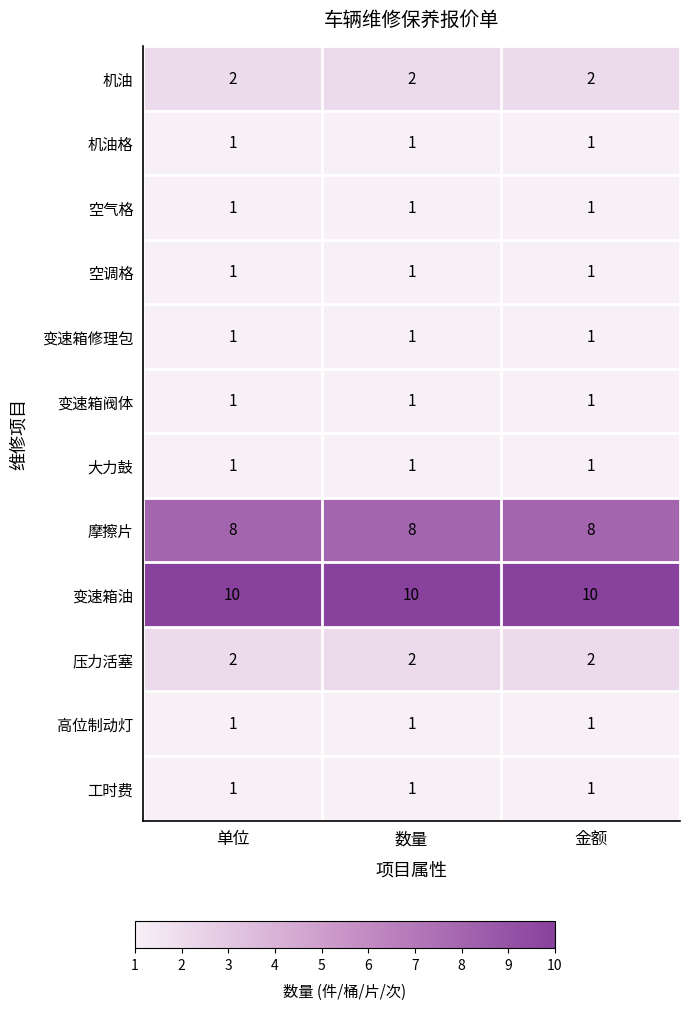

The 大力鼓 series shows 1 at 单位. True or false?

True